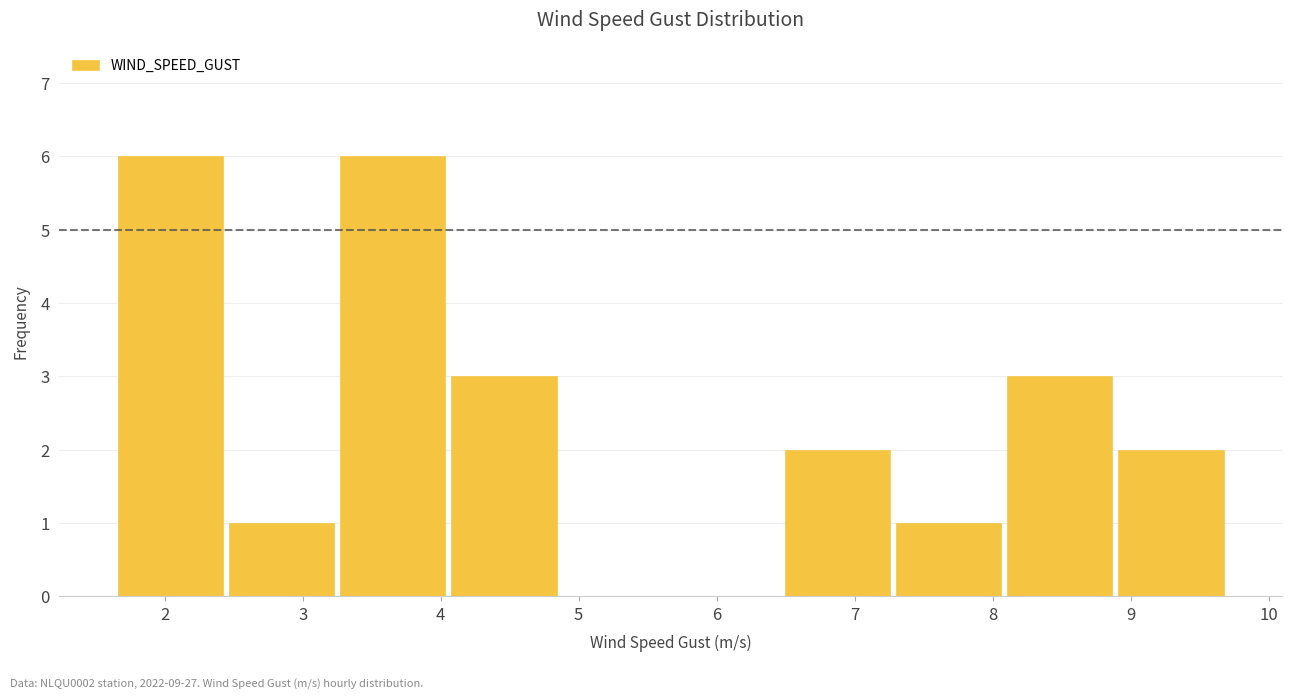

What is the height of the bar covering 6.5 to 7.3 on the x-axis? Neither the bar edges nor the heights are printed on the chart, so give them approximately, as read against the axes.

2